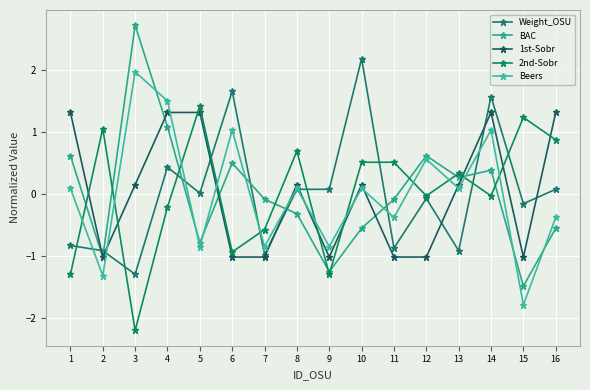

What is the value of the BAC point at the 13th from the left?

0.3